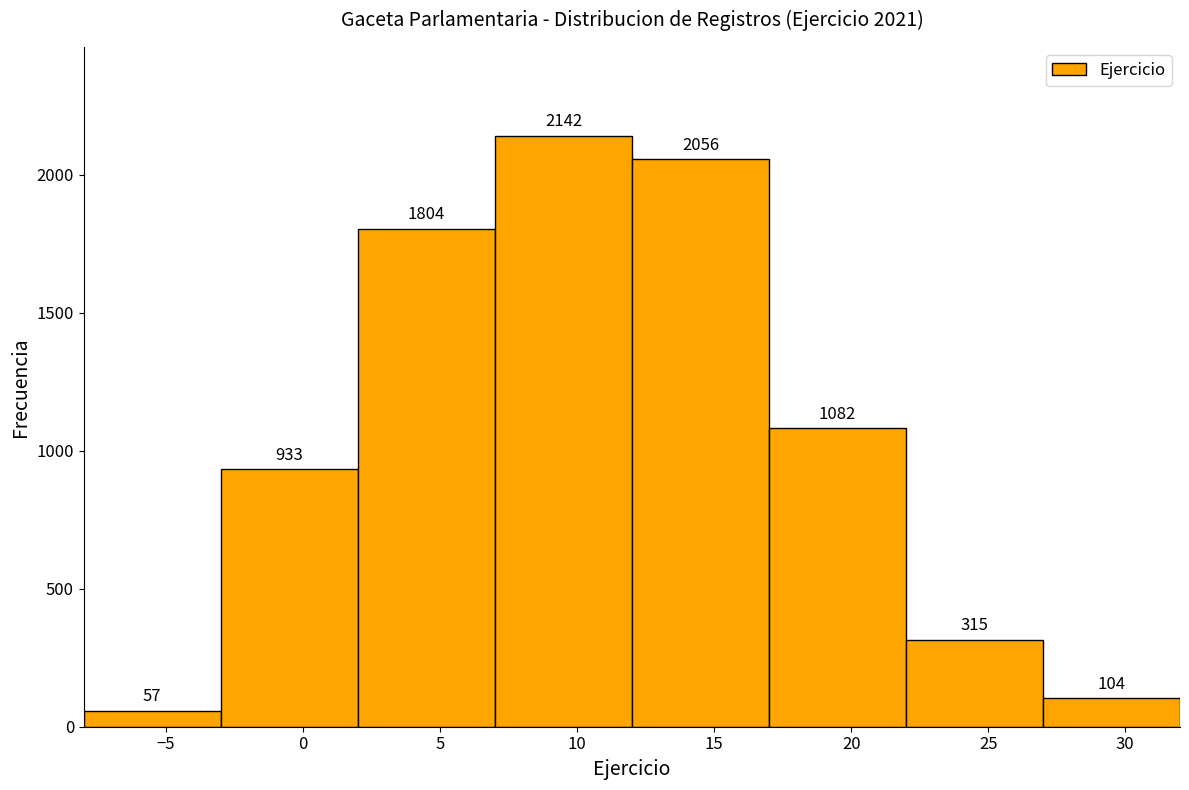

What is the height of the bar covering 17 to 22 on the x-axis?

1082